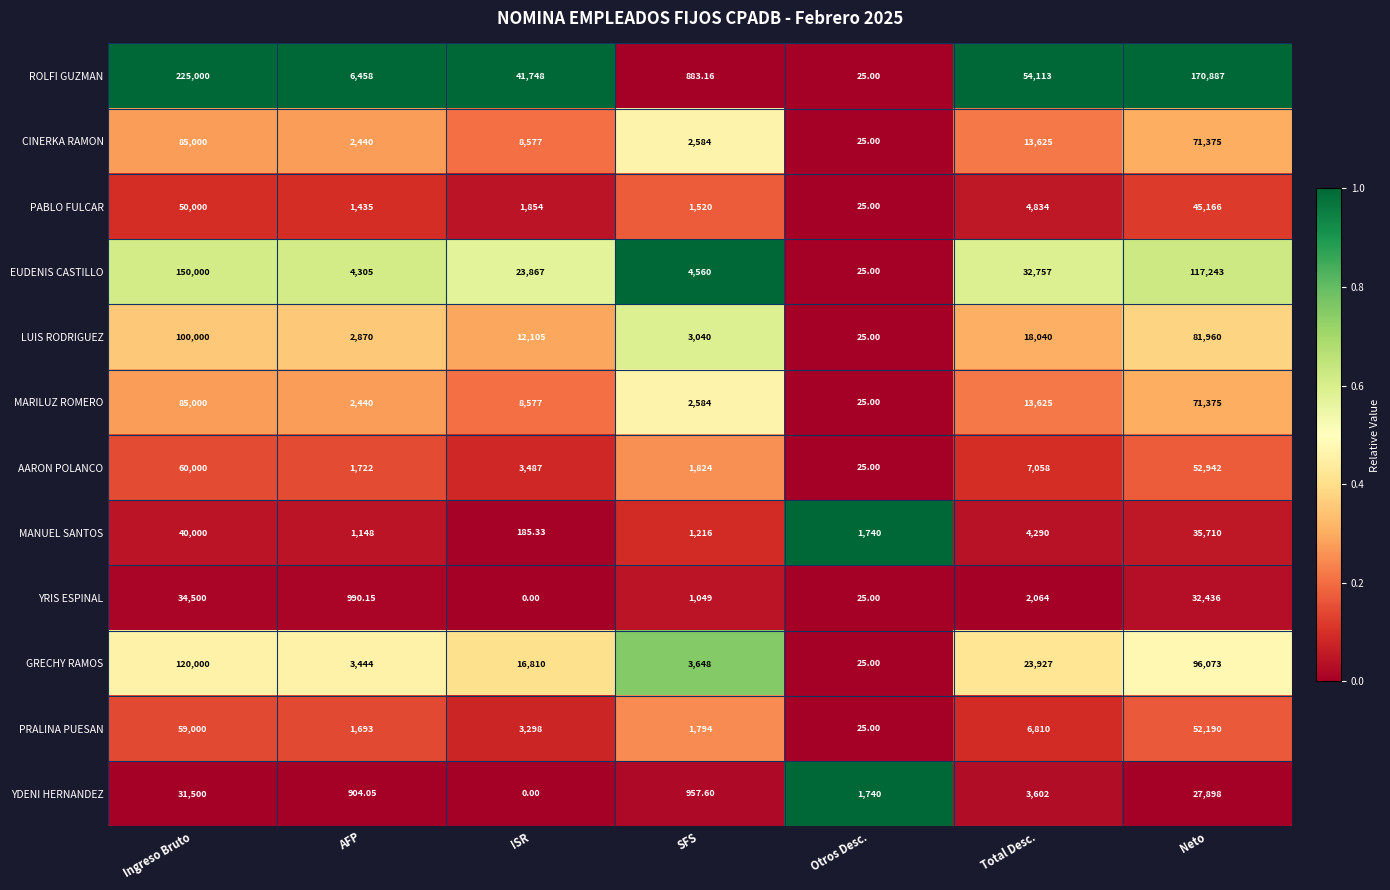

What is the spread (max minus min) of values at Otros Desc.?

1715.0